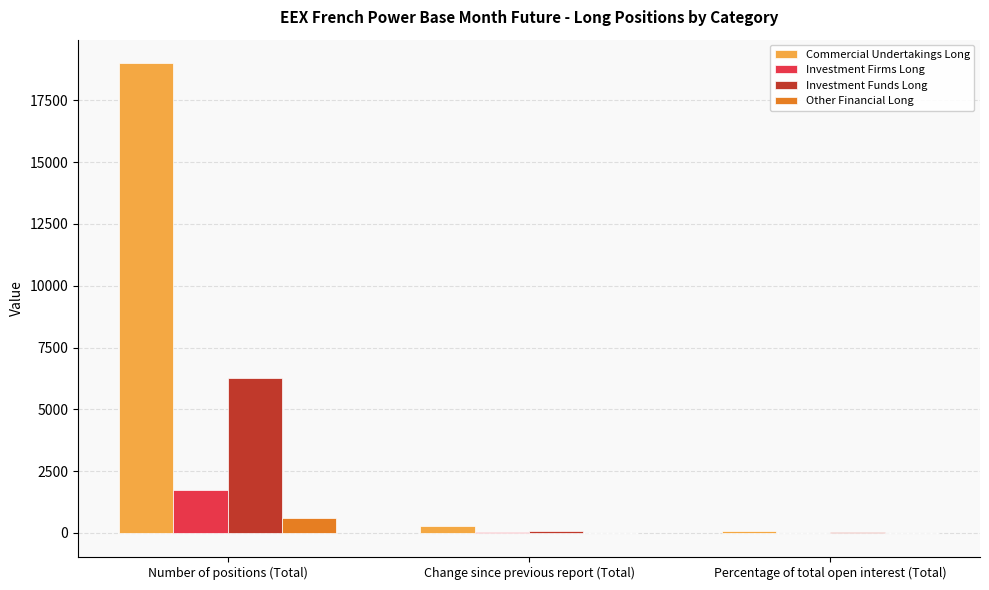

Which series changed the most between Number of positions (Total) and Change since previous report (Total)?

Commercial Undertakings Long